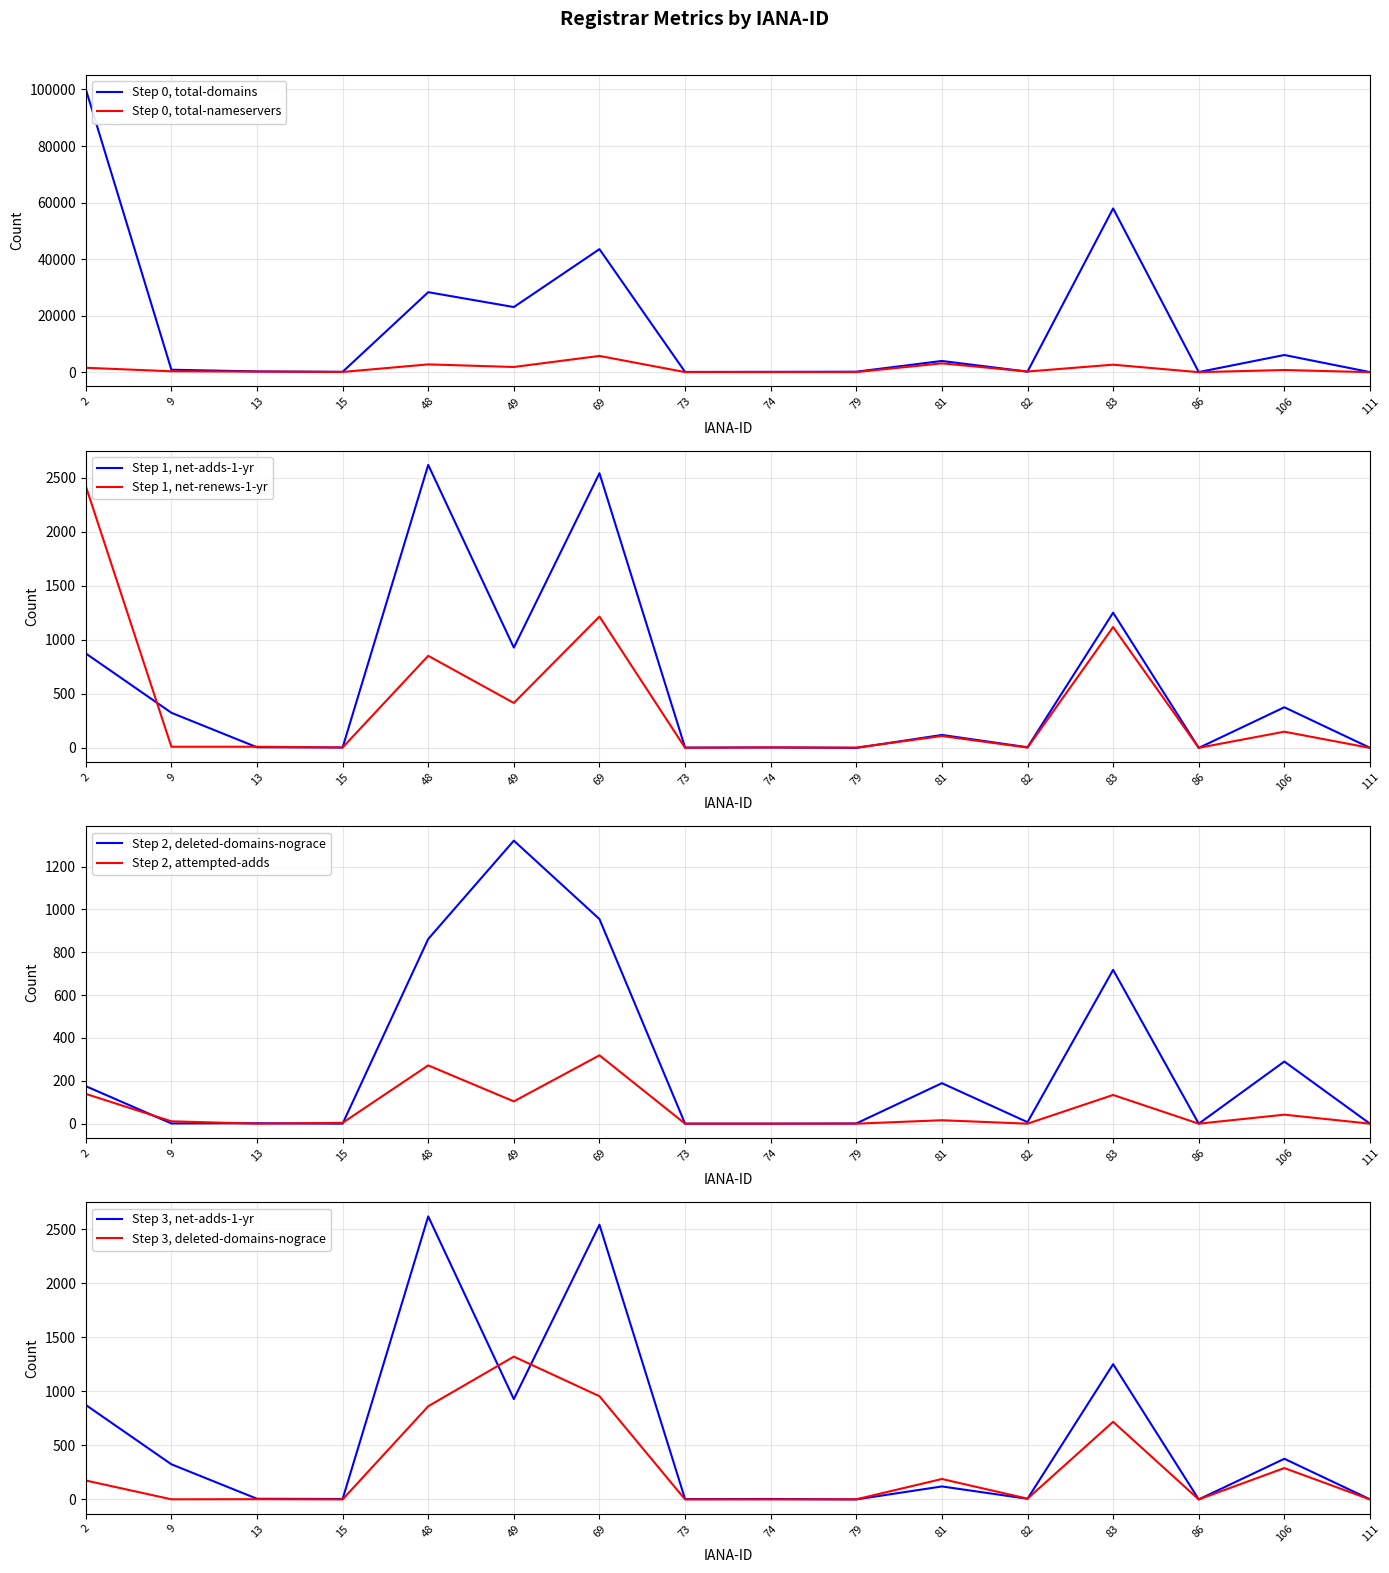

The attempted-adds series shows -132 at 82. True or false?

False